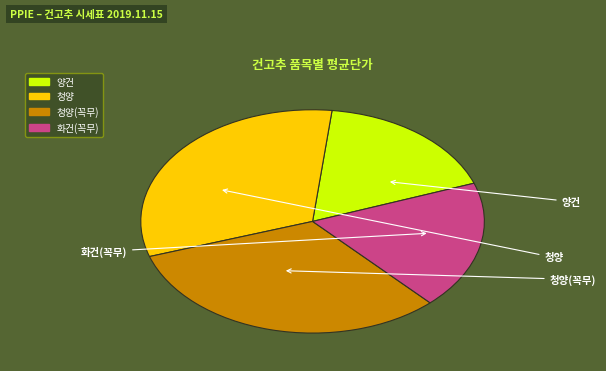

How many segments does this pie chart have?

4